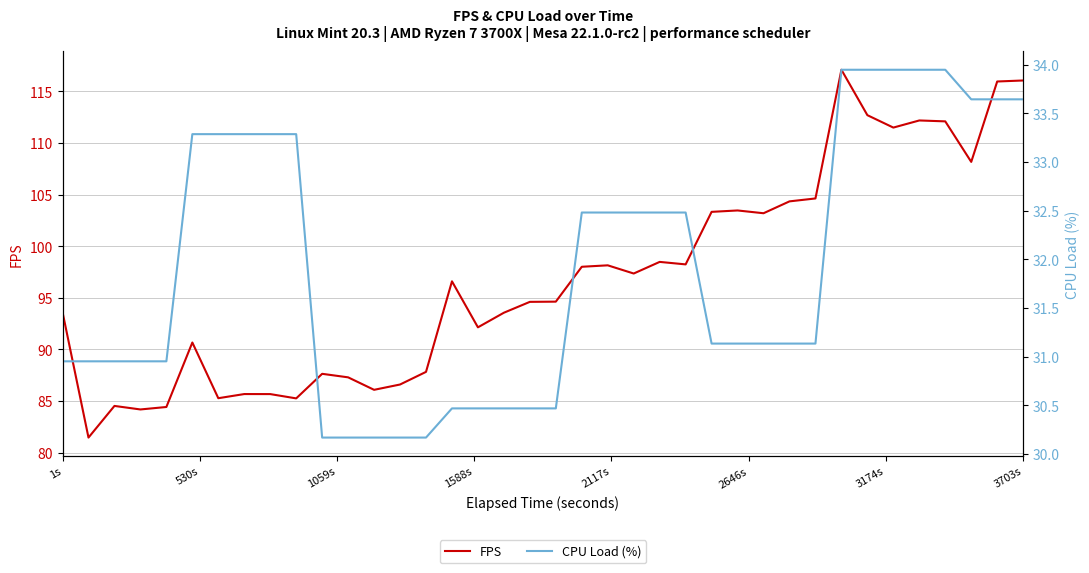

What is the average value of the CPU Load (%) series?

31.9